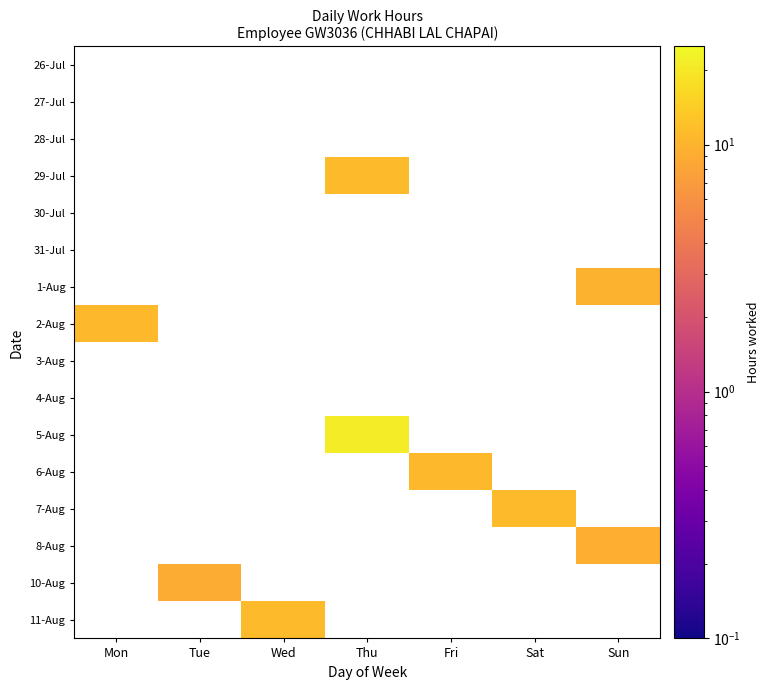

Which has a higher value, Fri or Sun?

Sun